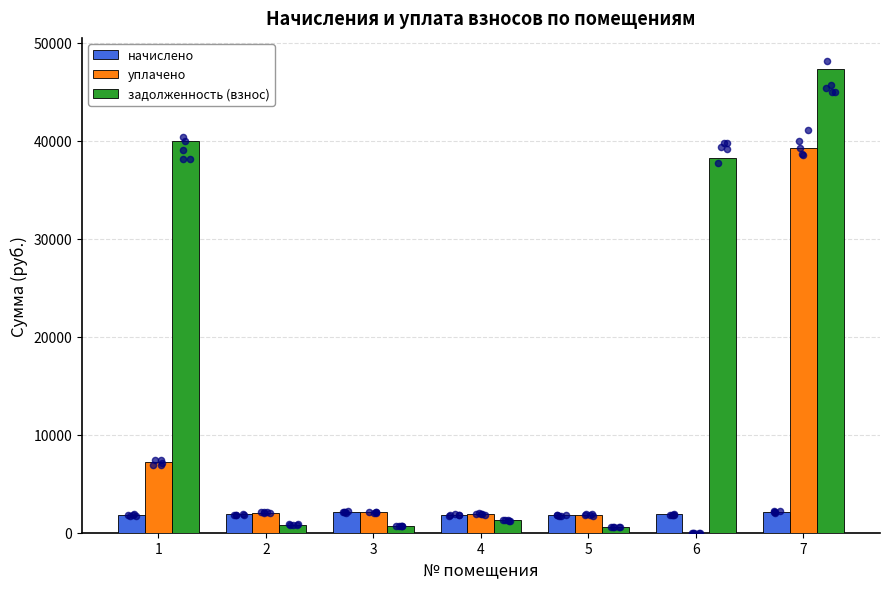

What is the total value across all series at 6?

40130.8